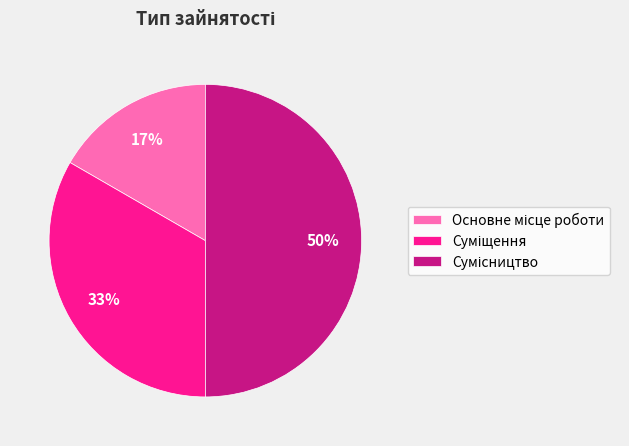

To the nearest percent, what is the difference between the largest and smallest slice percentages?

33%